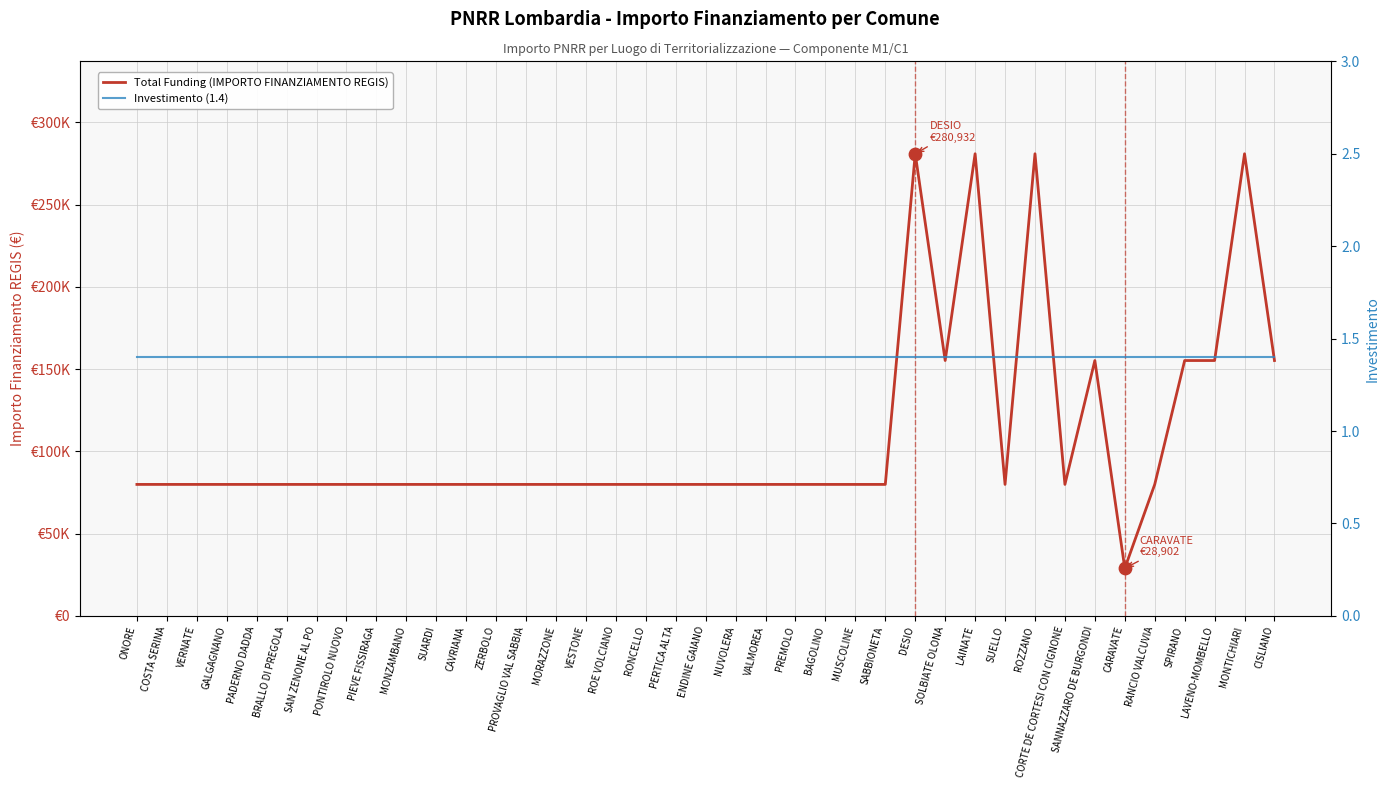

Which series has the largest total across all categories?

Total Funding (IMPORTO FINANZIAMENTO REGIS)